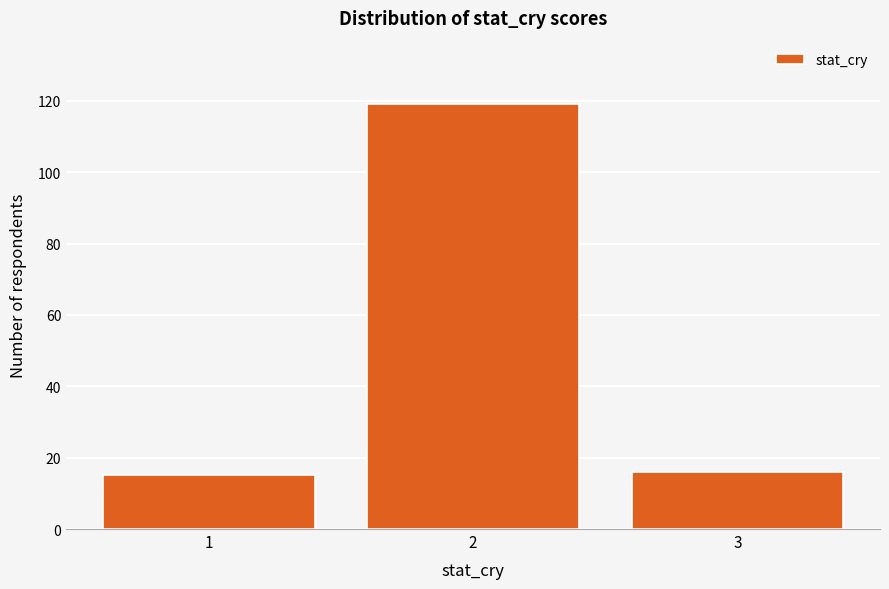

Reading left to right, what are all the values shown in this chart?

1=15	2=119	3=16